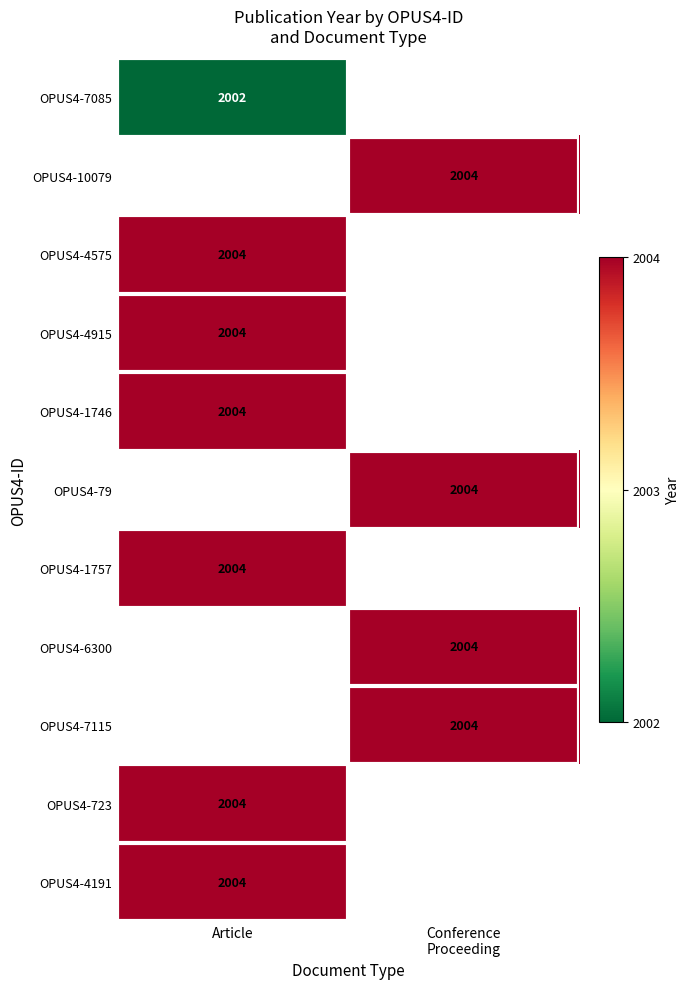

The OPUS4-4915 series shows 2612 at Article. True or false?

False